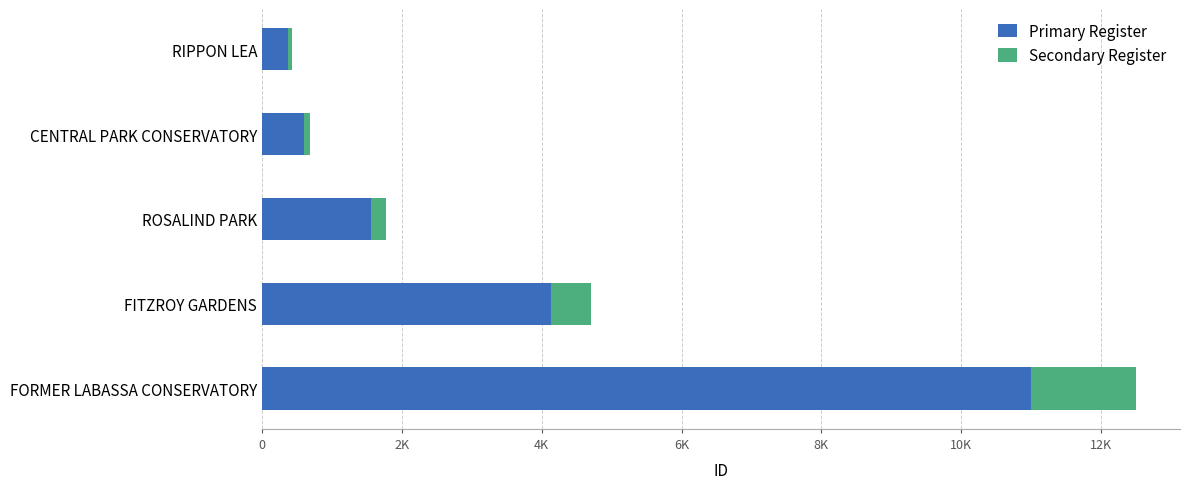

What are all the series names shown in the legend?

Primary Register, Secondary Register